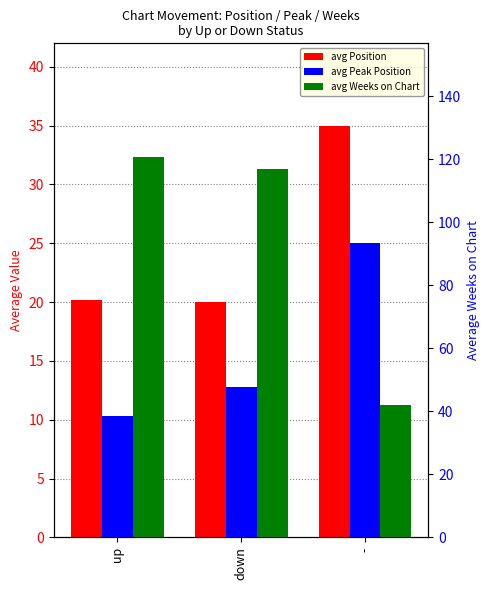

How many distinct data groups are displayed?

3